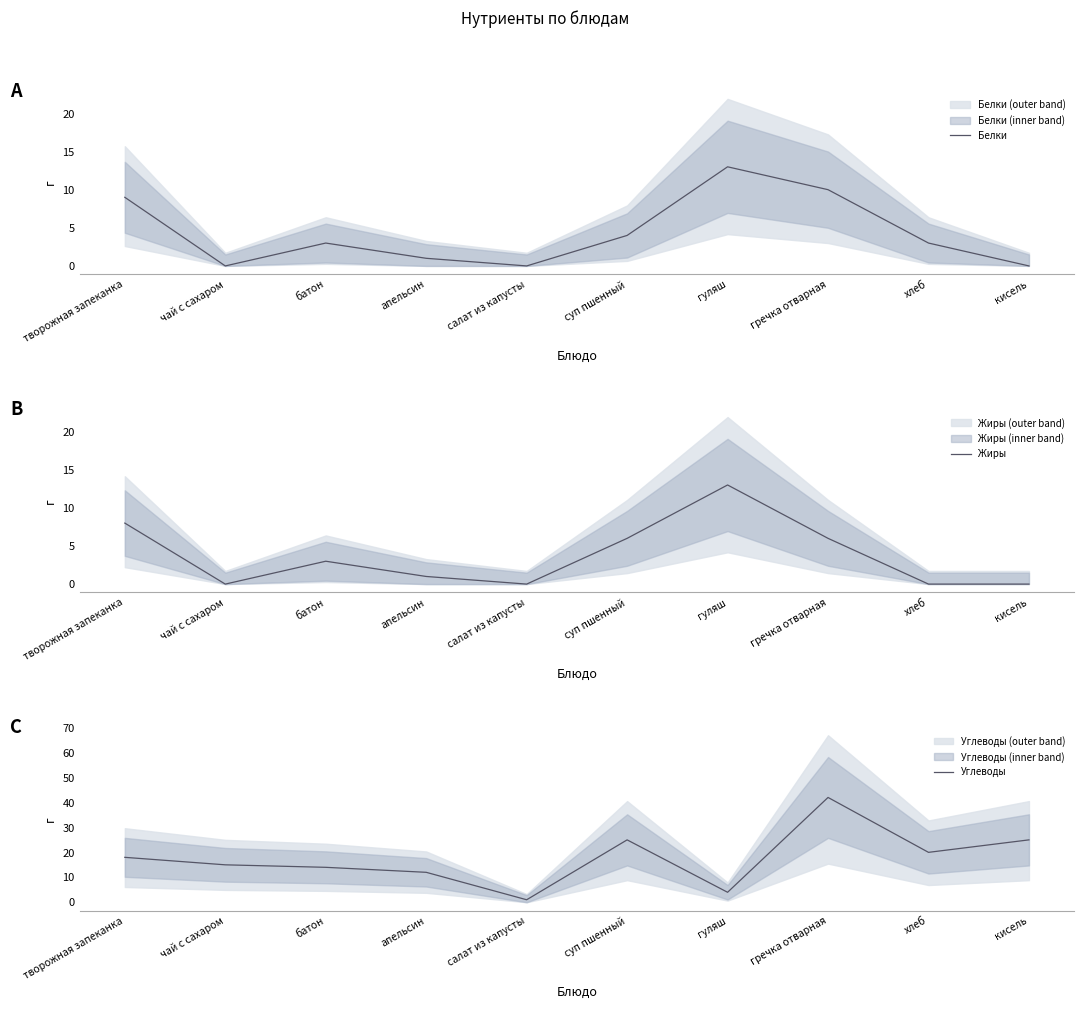

What is the value of the Жиры point at the 1st from the left?

8